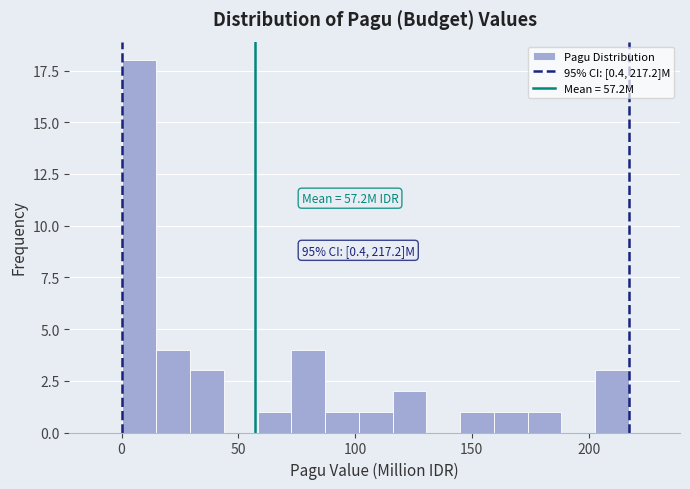

Around what value on the x-axis is the tallest bar? Give the approximate position of its centre, as read against the axis.

10